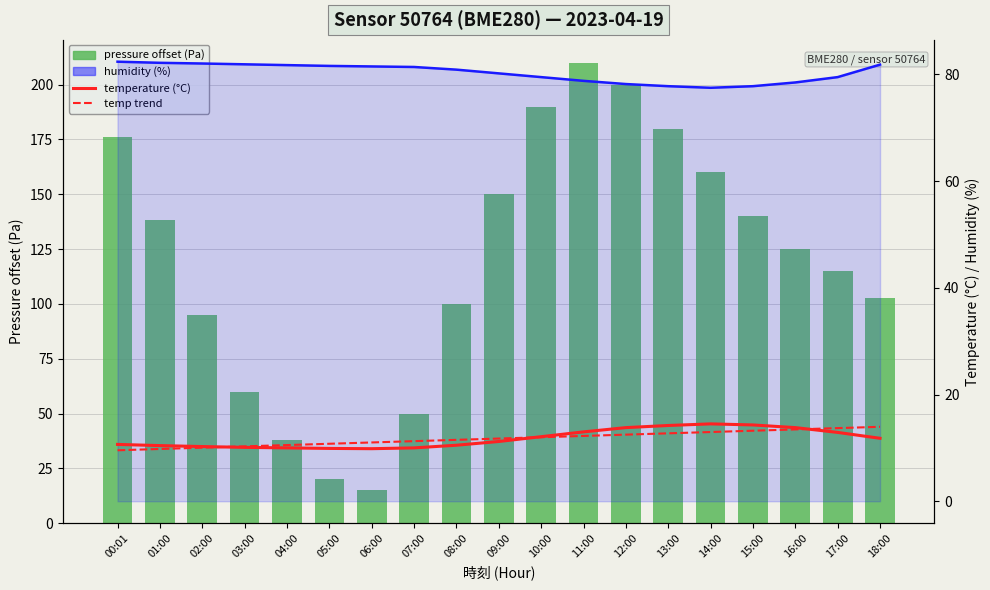

List the labels in order of temperature (°C) value, largest first.

14:00, 15:00, 13:00, 12:00, 16:00, 11:00, 17:00, 10:00, 18:00, 09:00, 00:01, 08:00, 01:00, 02:00, 03:00, 04:00, 07:00, 05:00, 06:00